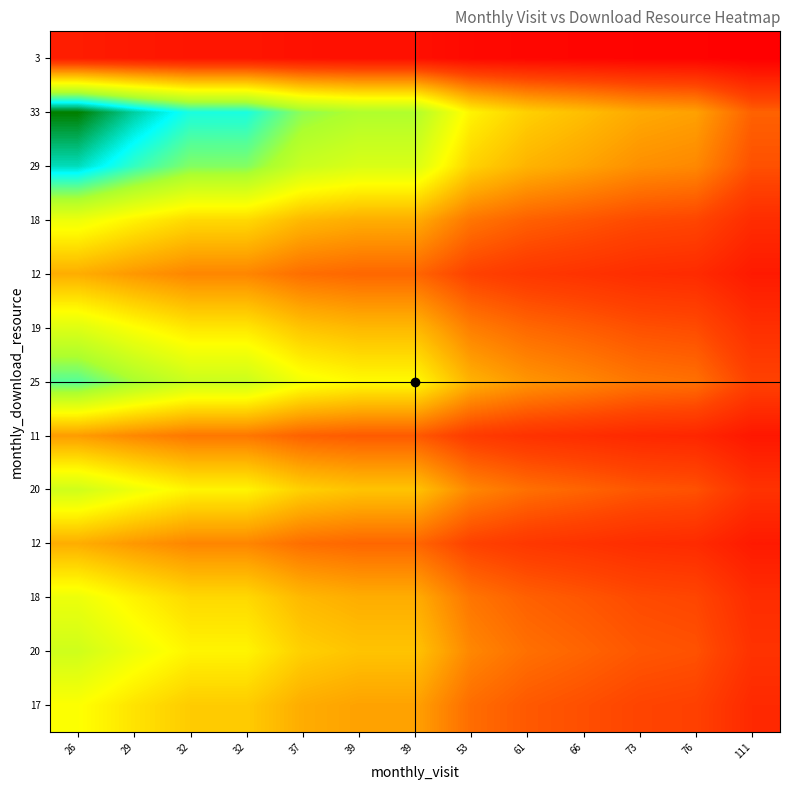

At which category does the chart reach its peak across all series?

26